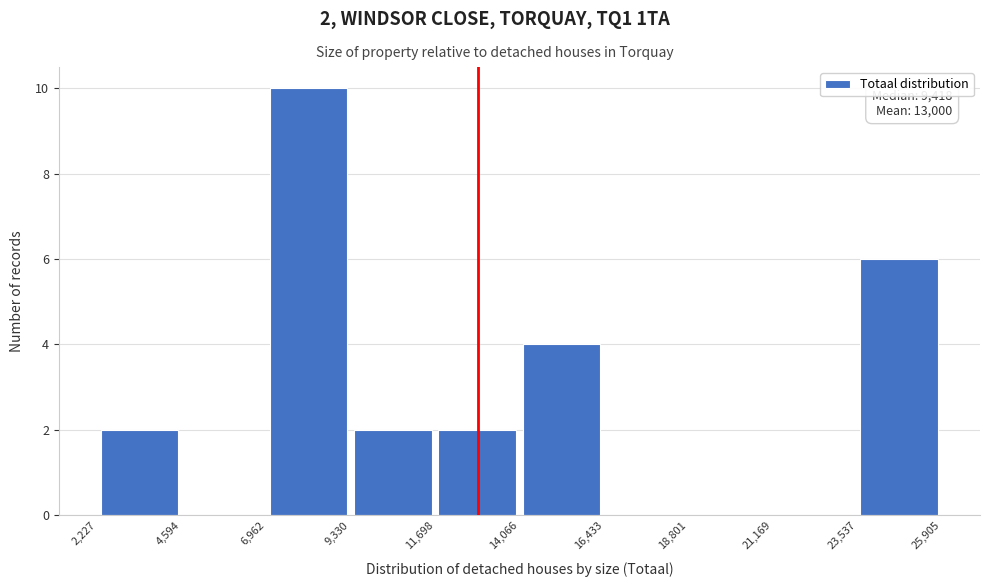

Which range on the x-axis has the tallest bar?

6,962 to 9,330